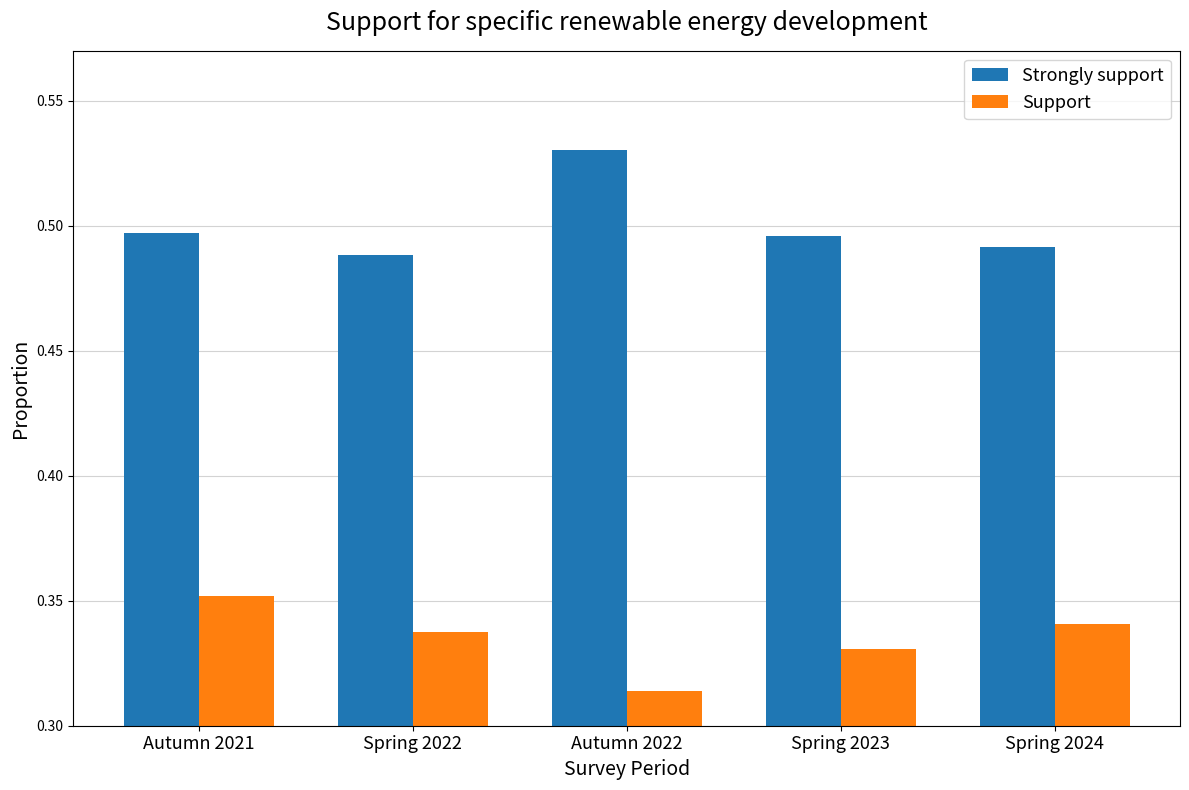

Which category has the lowest value across all series?

Autumn 2022